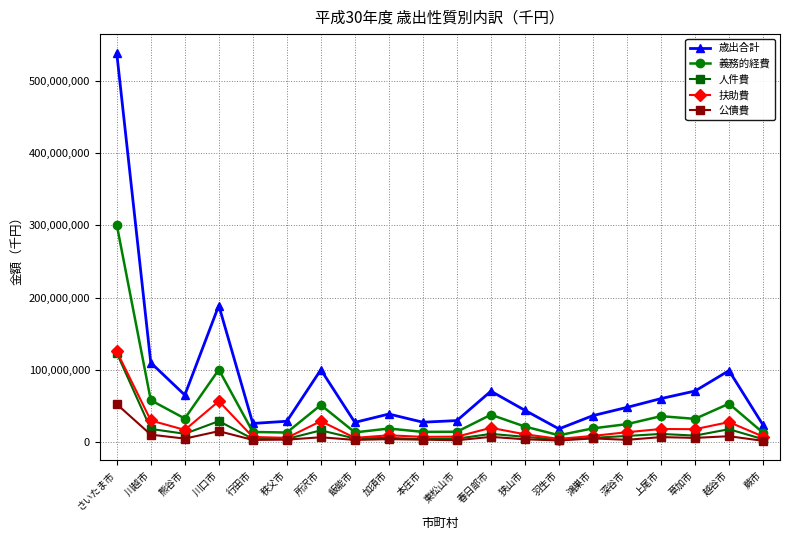

At which category is the sum across all series the highest?

さいたま市